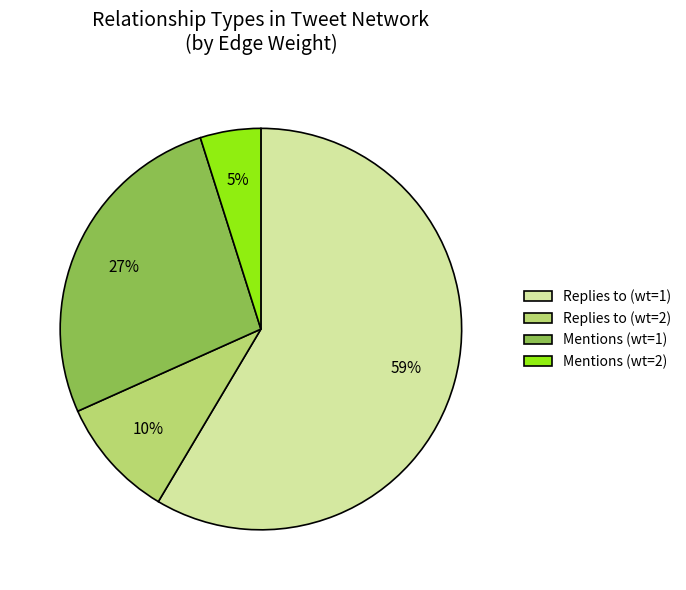

True or false: Mentions (wt=1) accounts for 41% of the total.

False